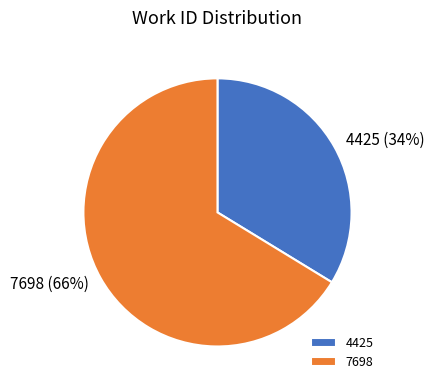

Which has a higher value, 4425 or 7698?

7698